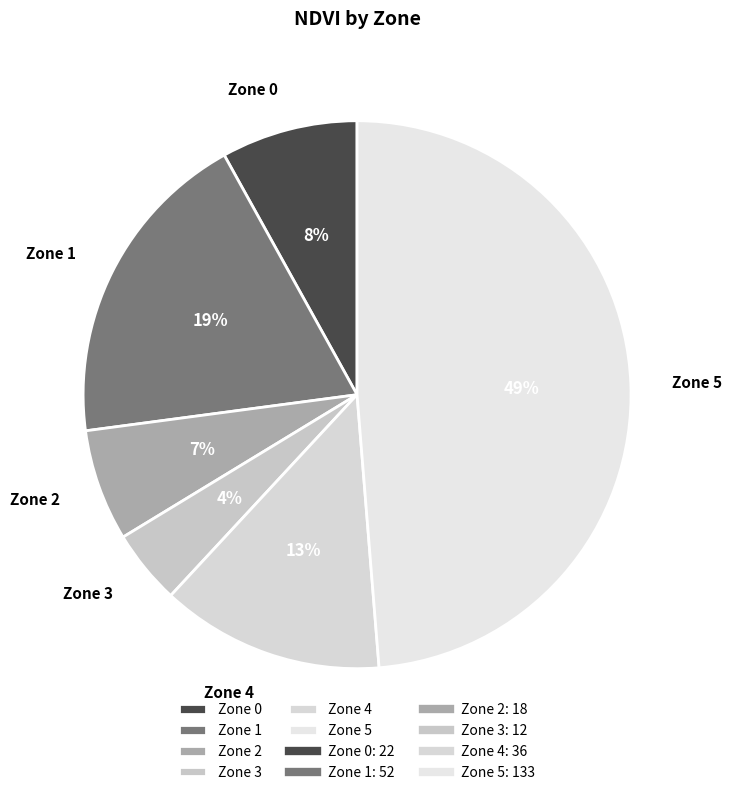

To the nearest percent, what portion does Zone 1 represent?

19%